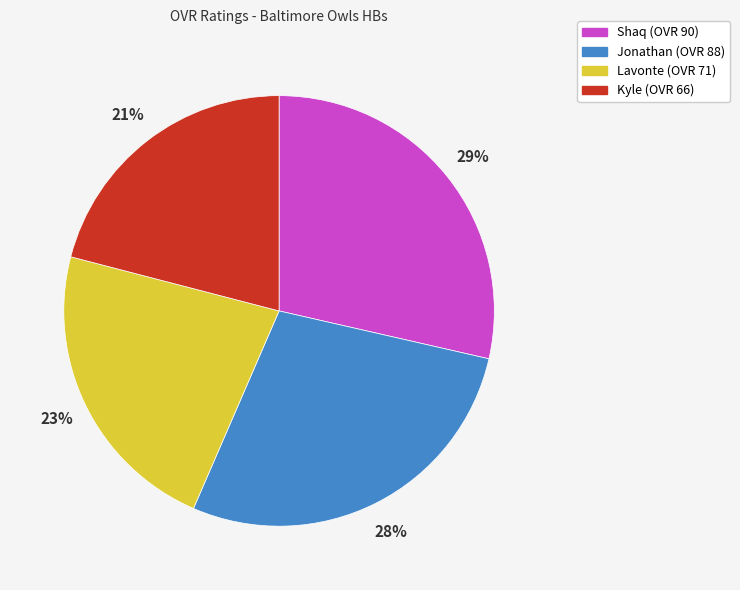

Rank the categories by value from lowest to highest.

Kyle, Lavonte, Jonathan, Shaq